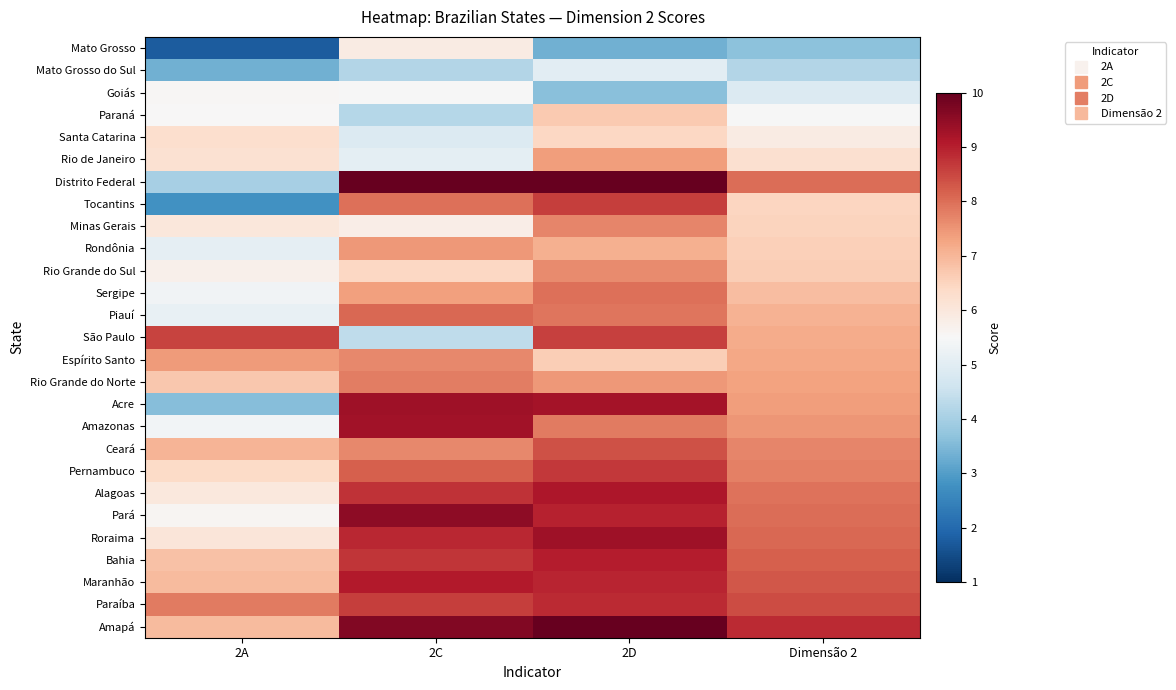

Reading left to right, transcribe all the data shown in this chart.

Mato Grosso: 2A=1.8	2C=5.9	2D=3.3	Dimensão 2=3.7
Mato Grosso do Sul: 2A=3.3	2C=4.2	2D=5.0	Dimensão 2=4.2
Goiás: 2A=5.5	2C=5.5	2D=3.6	Dimensão 2=4.9
Paraná: 2A=5.5	2C=4.2	2D=6.7	Dimensão 2=5.5
Santa Catarina: 2A=6.3	2C=4.9	2D=6.4	Dimensão 2=5.9
Rio de Janeiro: 2A=6.2	2C=5.1	2D=7.4	Dimensão 2=6.2
Distrito Federal: 2A=4.0	2C=10.0	2D=10.0	Dimensão 2=8.0
Tocantins: 2A=2.8	2C=8.0	2D=8.6	Dimensão 2=6.5
Minas Gerais: 2A=6.0	2C=5.8	2D=7.7	Dimensão 2=6.5
Rondônia: 2A=5.1	2C=7.5	2D=7.1	Dimensão 2=6.6
Rio Grande do Sul: 2A=5.7	2C=6.4	2D=7.6	Dimensão 2=6.6
Sergipe: 2A=5.4	2C=7.3	2D=8.0	Dimensão 2=6.9
Piauí: 2A=5.2	2C=8.1	2D=7.9	Dimensão 2=7.1
São Paulo: 2A=8.5	2C=4.4	2D=8.6	Dimensão 2=7.2
Espírito Santo: 2A=7.4	2C=7.7	2D=6.6	Dimensão 2=7.2
Rio Grande do Norte: 2A=6.7	2C=7.8	2D=7.5	Dimensão 2=7.3
Acre: 2A=3.6	2C=9.3	2D=9.3	Dimensão 2=7.4
Amazonas: 2A=5.4	2C=9.3	2D=7.8	Dimensão 2=7.5
Ceará: 2A=7.0	2C=7.7	2D=8.4	Dimensão 2=7.7
Pernambuco: 2A=6.4	2C=8.2	2D=8.7	Dimensão 2=7.8
Alagoas: 2A=6.0	2C=8.7	2D=9.2	Dimensão 2=8.0
Pará: 2A=5.6	2C=9.5	2D=9.0	Dimensão 2=8.0
Roraima: 2A=6.1	2C=8.9	2D=9.3	Dimensão 2=8.1
Bahia: 2A=6.8	2C=8.7	2D=9.0	Dimensão 2=8.2
Maranhão: 2A=6.9	2C=9.1	2D=8.9	Dimensão 2=8.3
Paraíba: 2A=7.8	2C=8.6	2D=8.9	Dimensão 2=8.4
Amapá: 2A=6.9	2C=9.7	2D=10.0	Dimensão 2=8.9